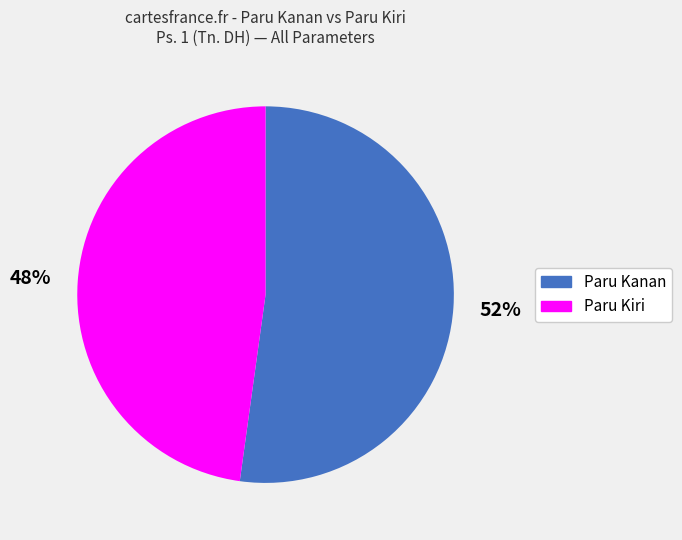

To the nearest percent, what is the average slice percentage?

50%